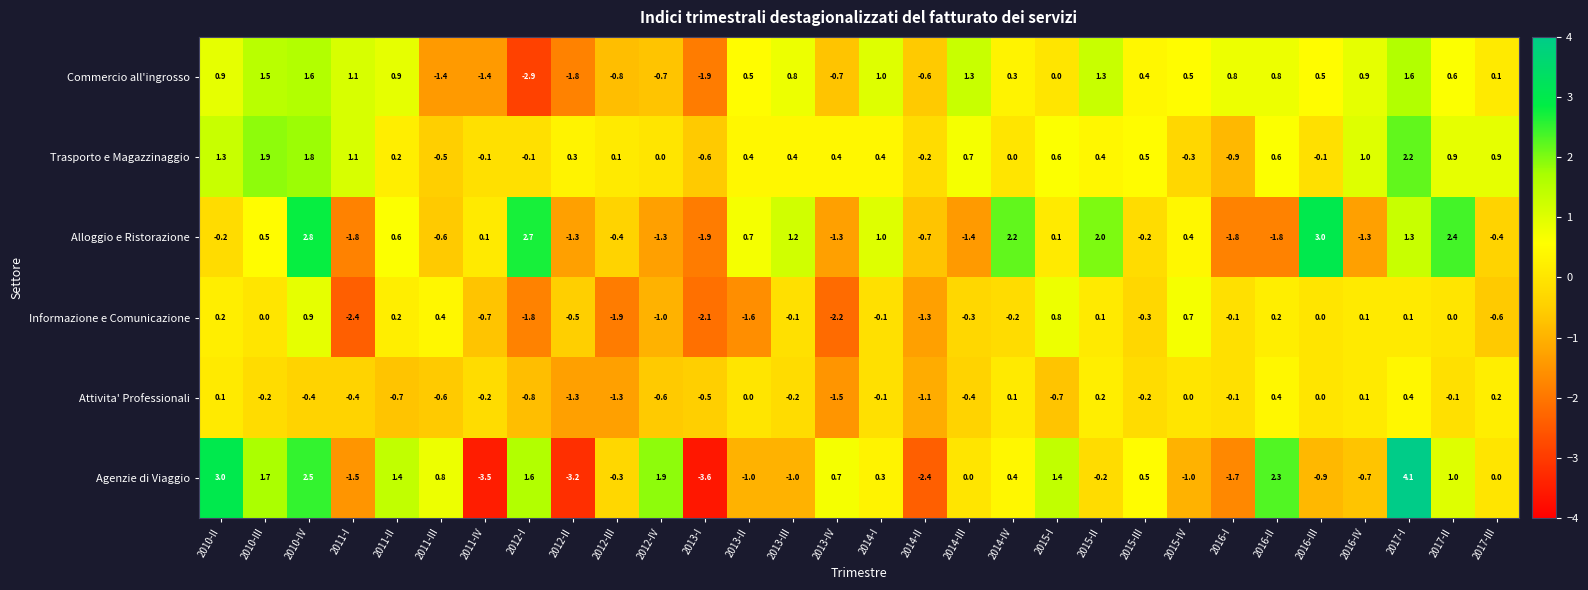

Read the Commercio all'ingrosso value at 2014-IV.

0.3